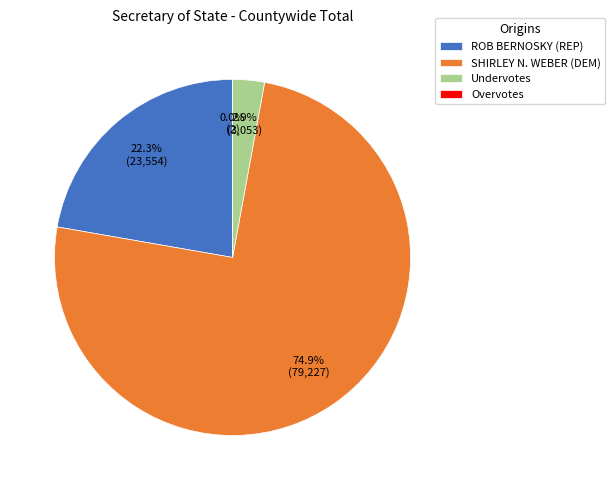

Which category has the biggest portion of the pie?

SHIRLEY N. WEBER (DEM)